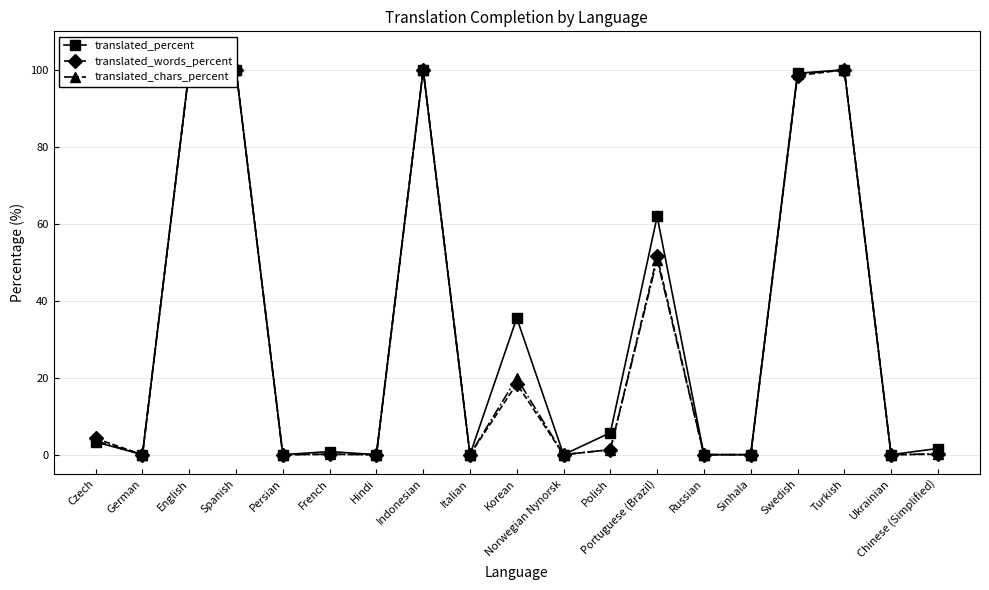

What is the average value of the translated_percent series?

32.0